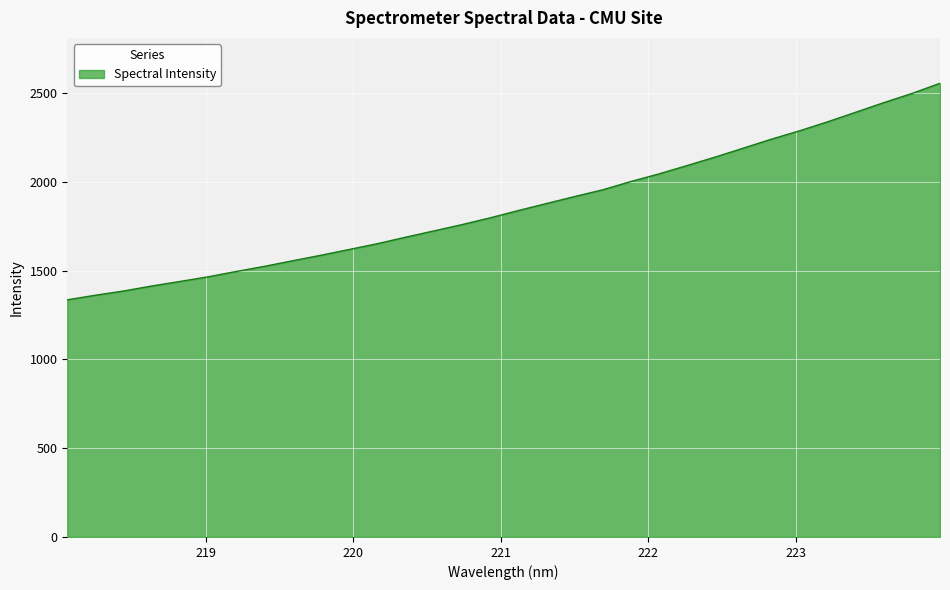

What is the minimum value shown in the chart?

1335.8